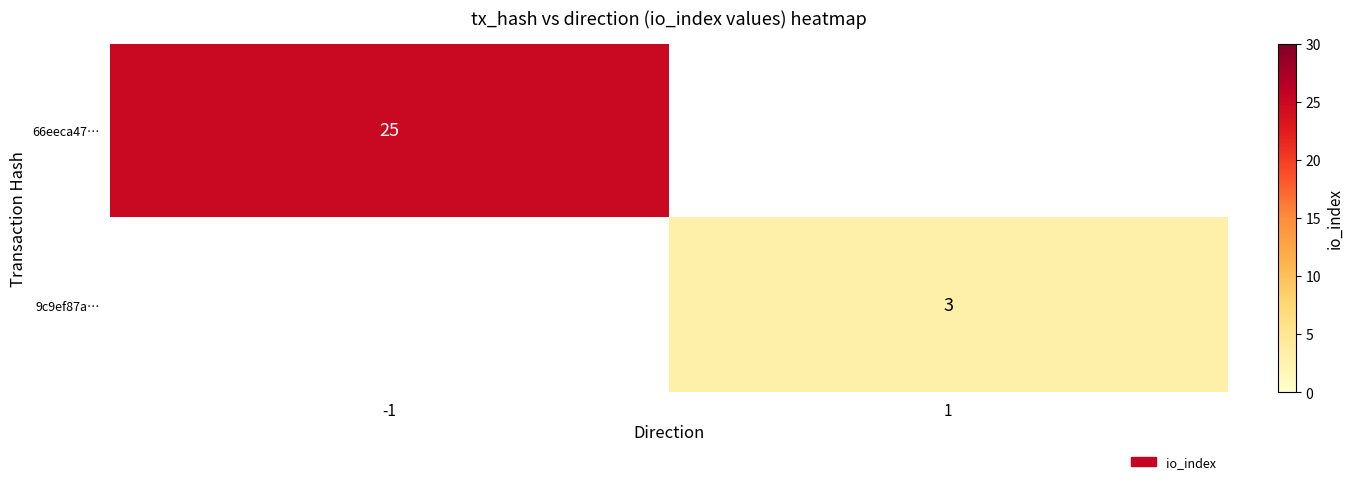

How many distinct data groups are displayed?

2